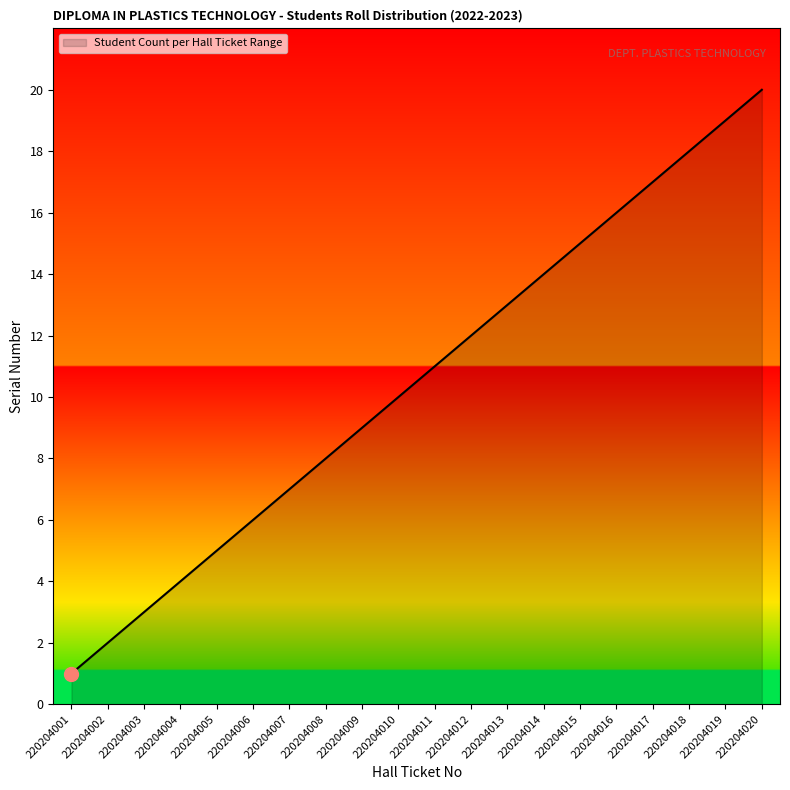

What is the sum of all values?

210